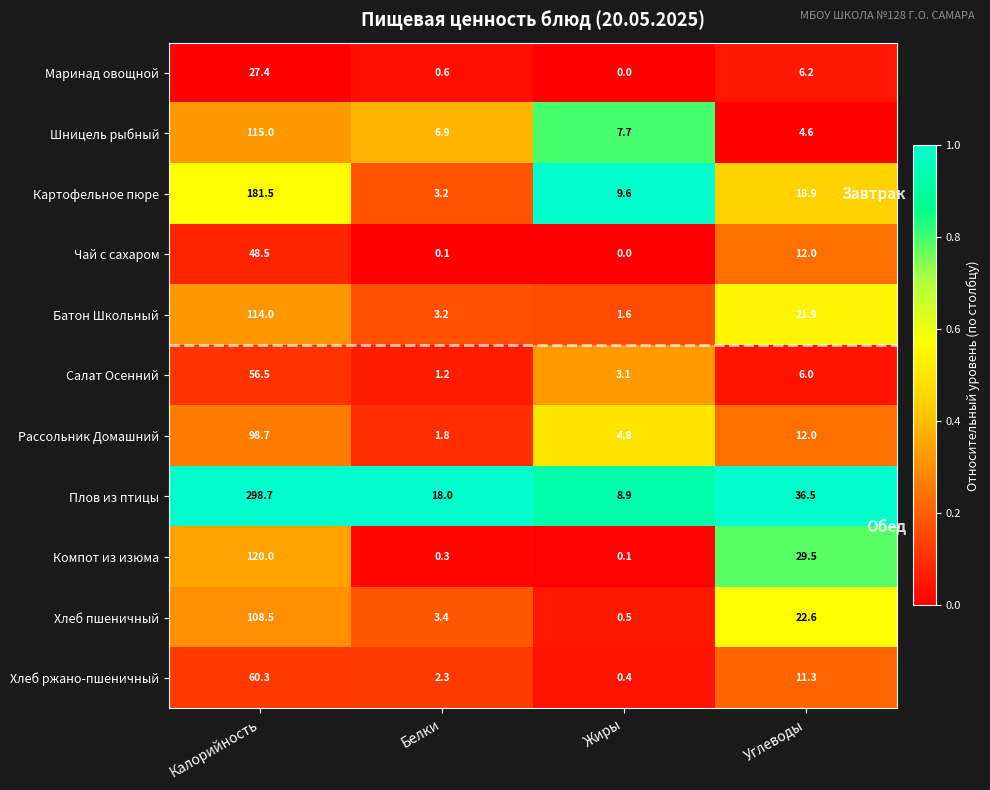

Between Жиры and Углеводы, which series saw the biggest shift?

Компот из изюма